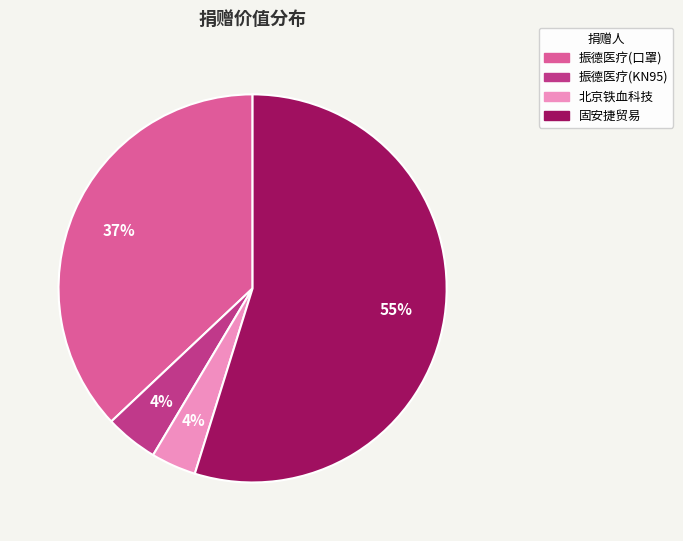

Which has a higher value, 固安捷贸易 or 北京铁血科技?

固安捷贸易